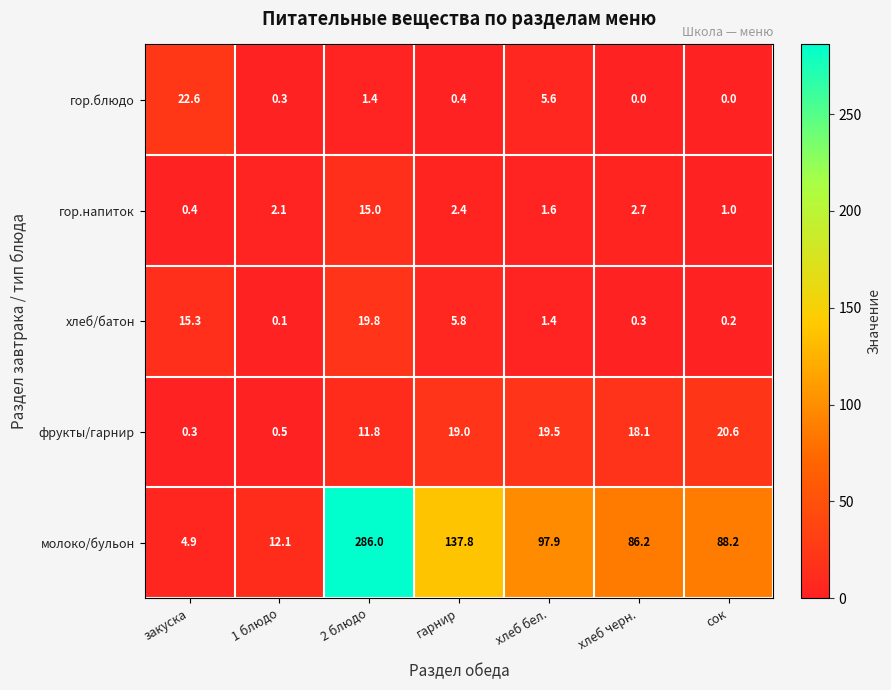

How many series are shown in this chart?

5